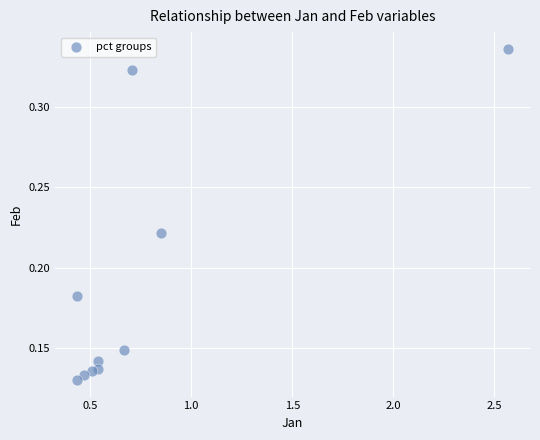

What is the range of X values (max minus min)?

2.1